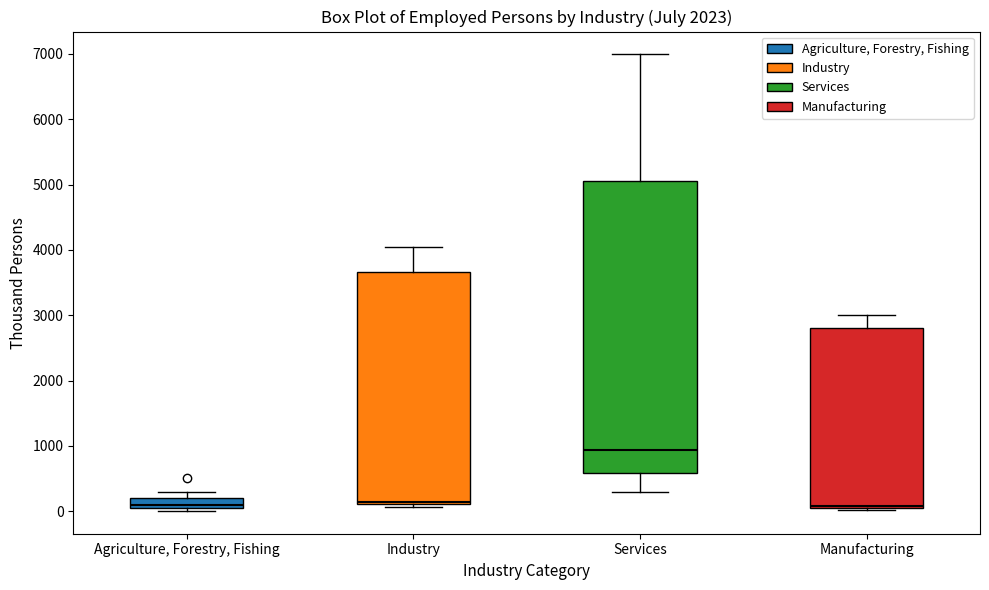

Reading left to right, transcribe this box plot: for each box, give where its median line is, the range the box spans, and where its two whiskers end, as read against the y-axis. The values are not printed on the chart, so give them approximately, as read against the axis.

Agriculture, Forestry, Fishing: median 100, box 0 to 200, whiskers 0 (just below the box's lower edge) to 300
Industry: median 100 (just above the box's lower edge), box 100 to 3700, whiskers 100 (just below the box's lower edge) to 4000
Services: median 900, box 600 to 5100, whiskers 300 to 7000
Manufacturing: median 100, box 0 to 2800, whiskers 0 to 3000